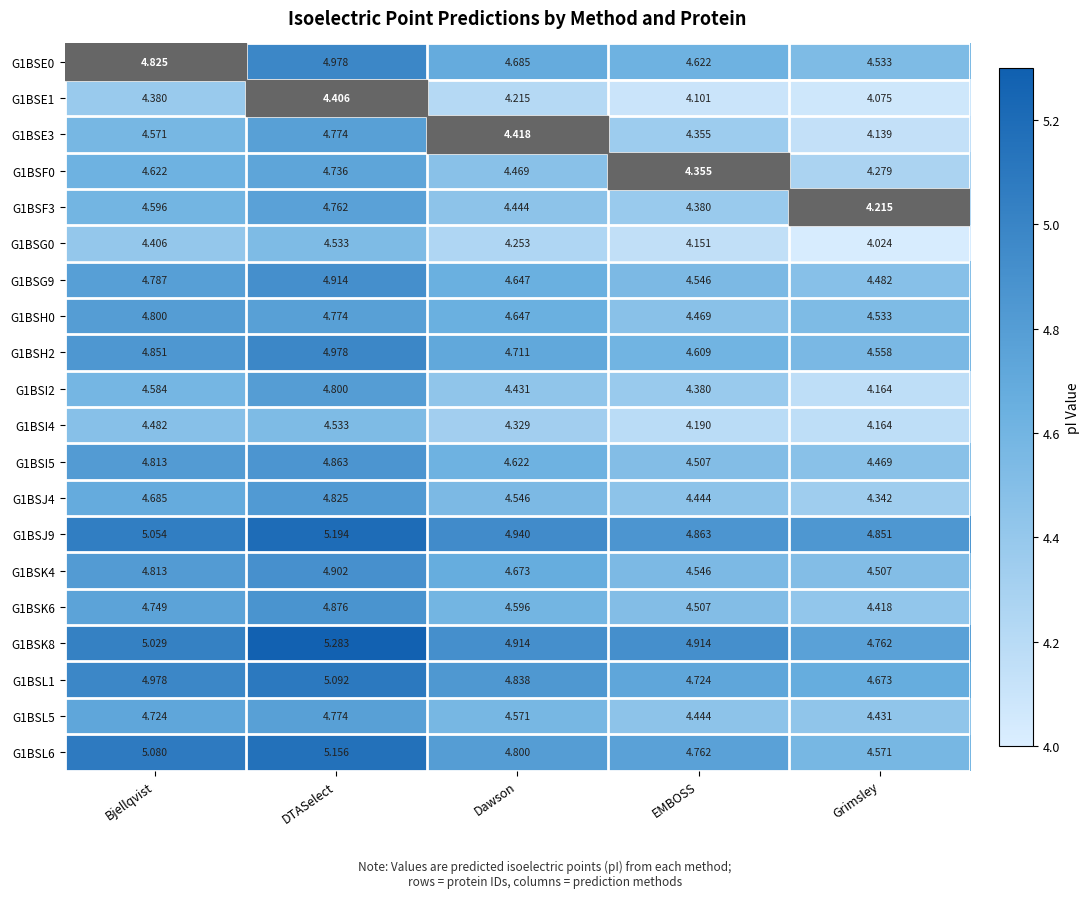

Which series has the widest spread of values?

G1BSI2